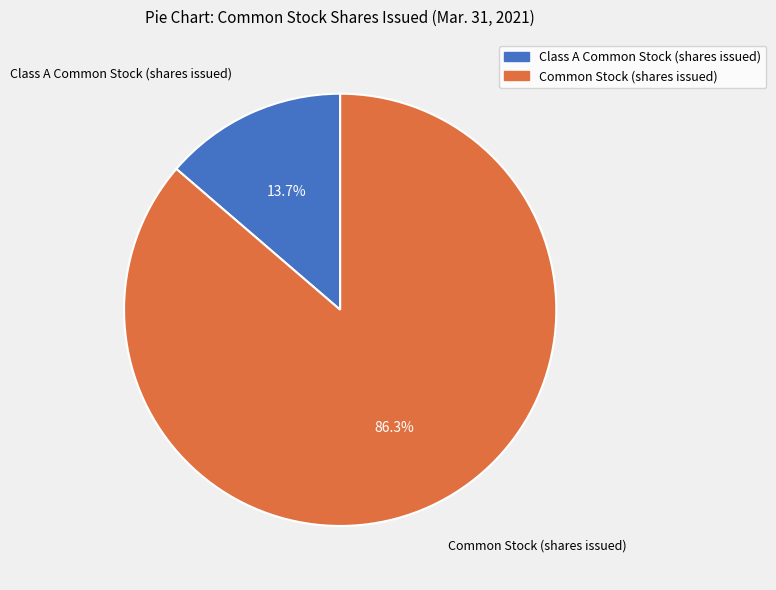

Is it true that Common Stock (shares issued) is 77% of the pie?

False